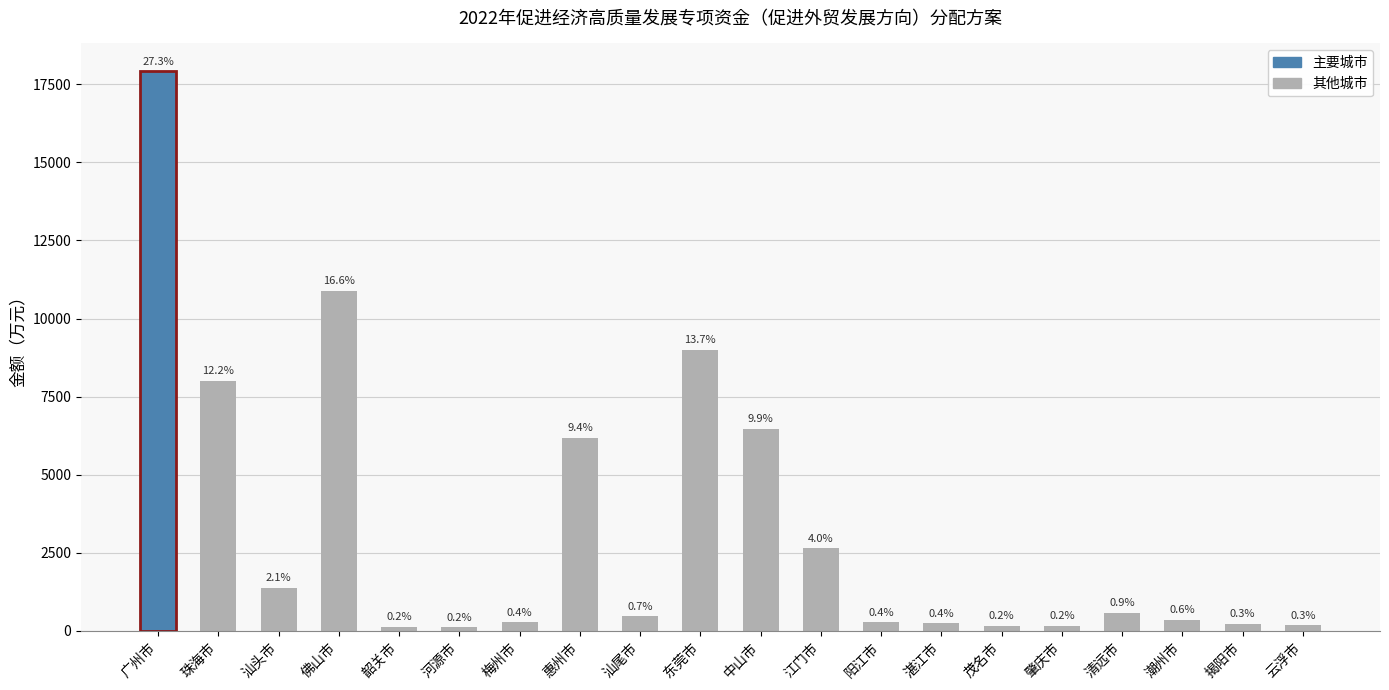

Reading left to right, transcribe all the data shown in this chart.

广州市=17912	珠海市=7998	汕头市=1380	佛山市=10889	韶关市=140	河源市=117	梅州市=274	惠州市=6179	汕尾市=470	东莞市=8999	中山市=6475	江门市=2642	阳江市=277	湛江市=239	茂名市=161	肇庆市=155	清远市=589	潮州市=366	揭阳市=226	云浮市=180